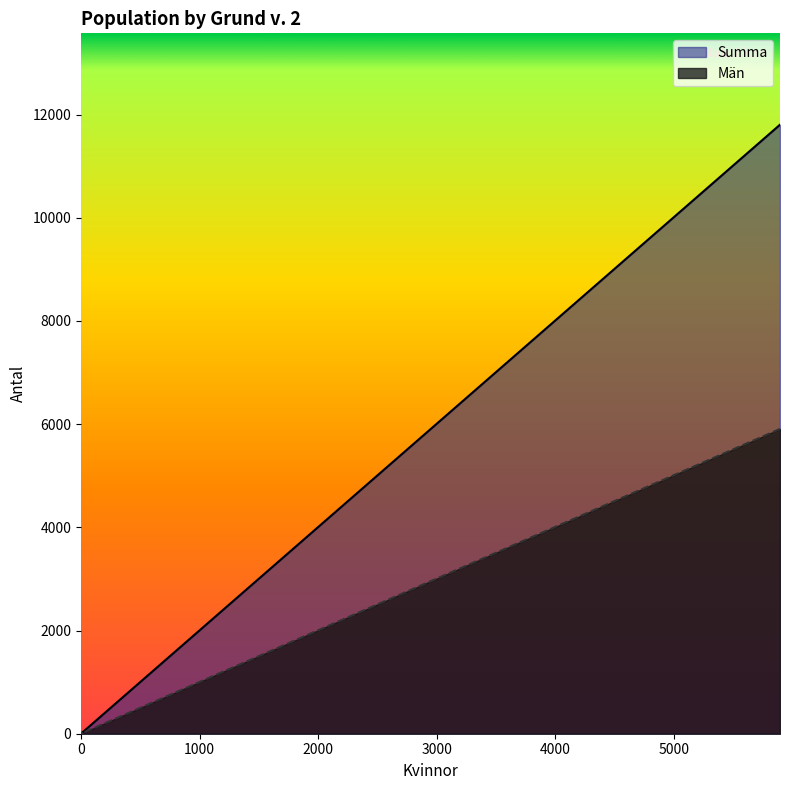

How many lines are shown in the chart?

2